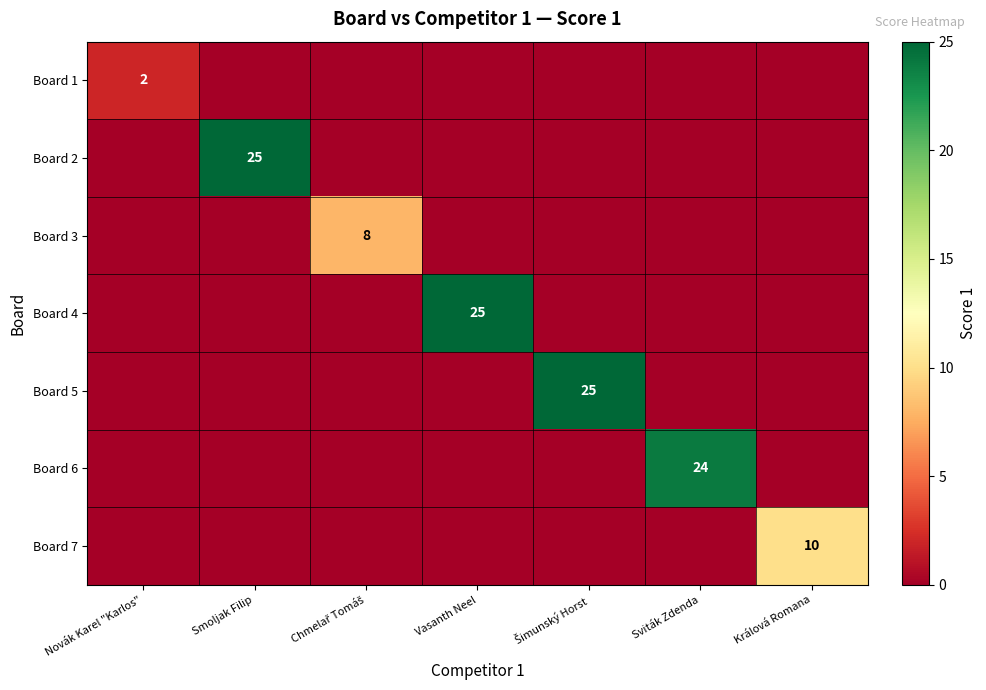

True or false: Board 6 has a value of 31 at Sviták Zdenda.

False